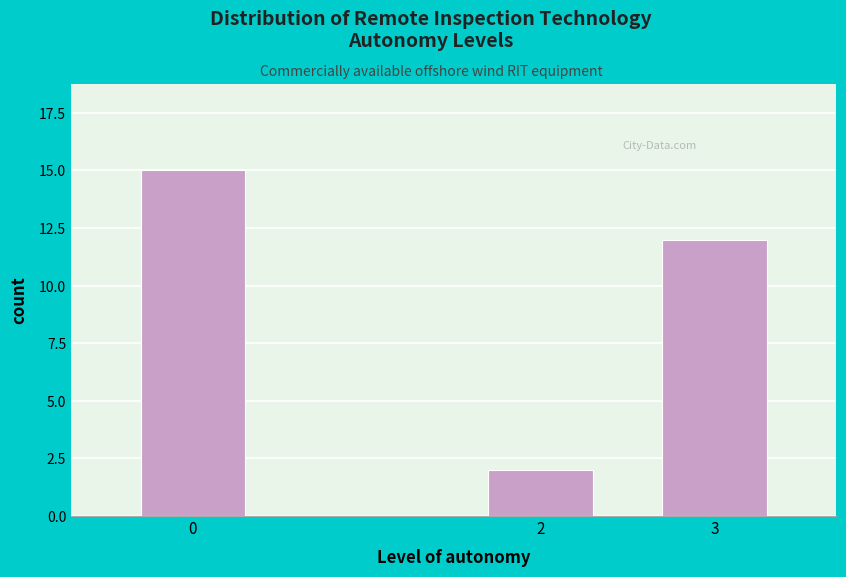

Reading left to right, list all the values displayed in this chart.

0=15	2=2	3=12